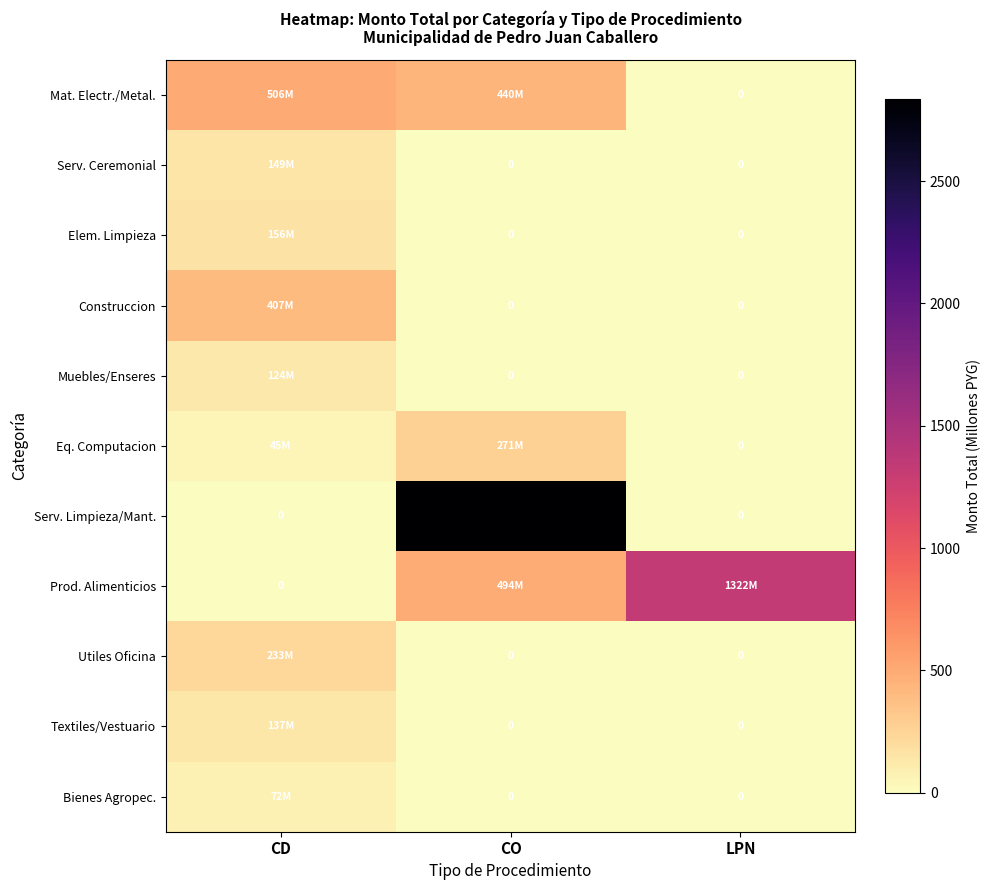

What is the difference between the maximum and minimum values in the Eq. Computacion series?

271.2